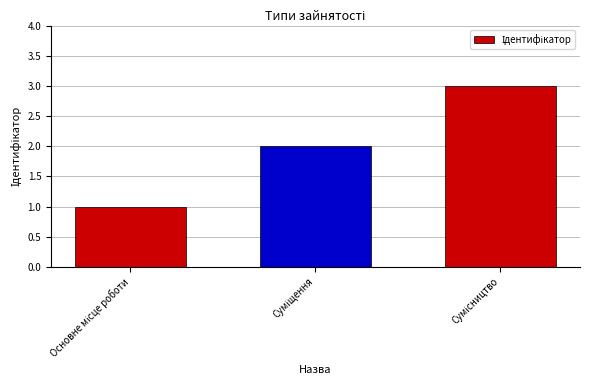

What is the greatest value displayed?

3